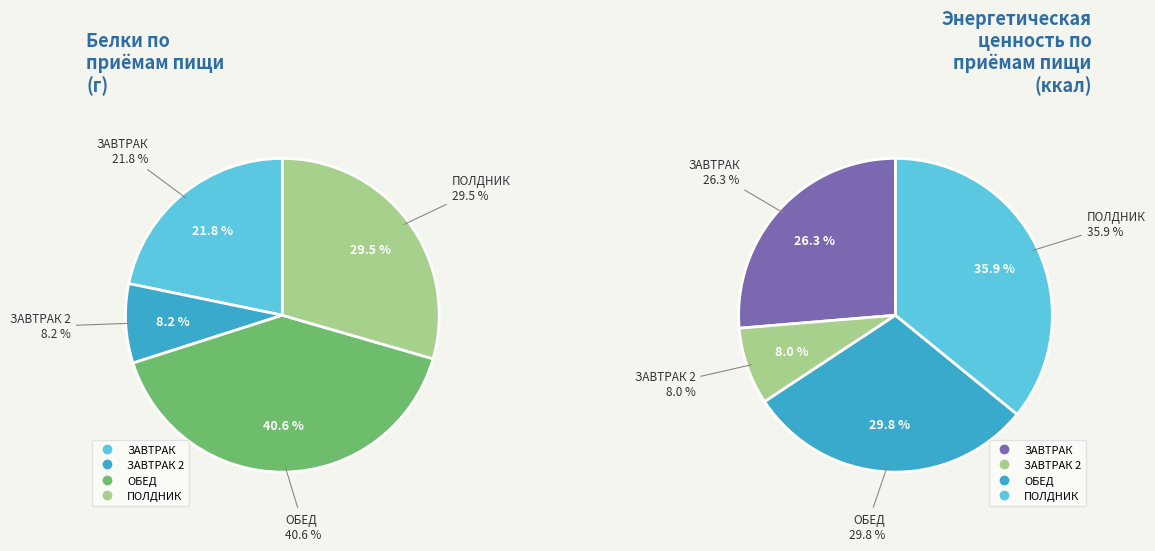

Between ПОЛДНИК and ЗАВТРАК, which is larger?

ПОЛДНИК